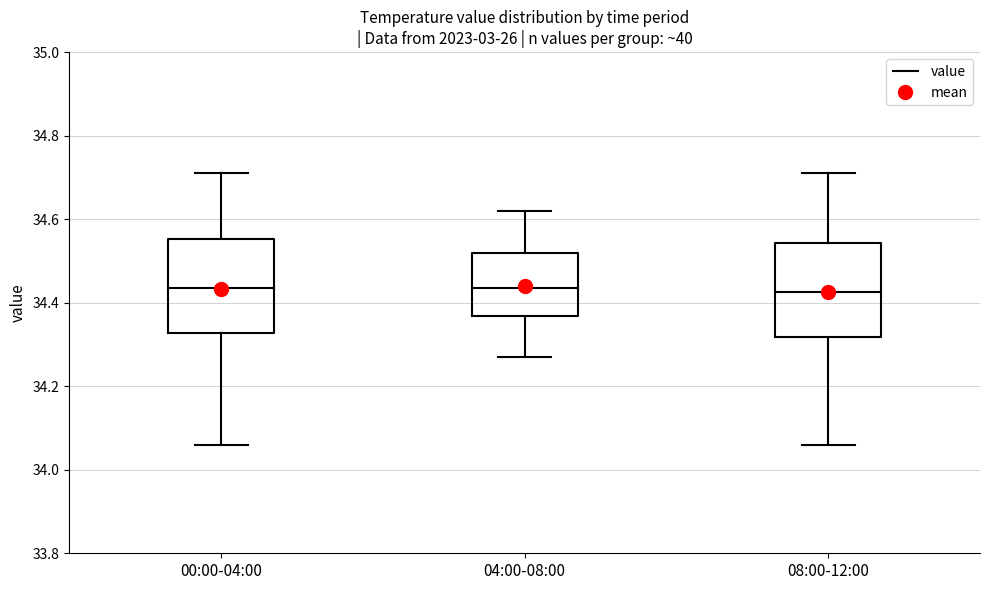

Reading left to right, read every box against the y-axis: the position of its median line, the range the box covers, and the ends of its whiskers. The values are not printed on the chart, so give them approximately, as read against the axis.

00:00-04:00: median 34.44, box 34.32 to 34.56, whiskers 34.06 to 34.72
04:00-08:00: median 34.44, box 34.36 to 34.52, whiskers 34.28 to 34.62
08:00-12:00: median 34.42, box 34.32 to 34.54, whiskers 34.06 to 34.72